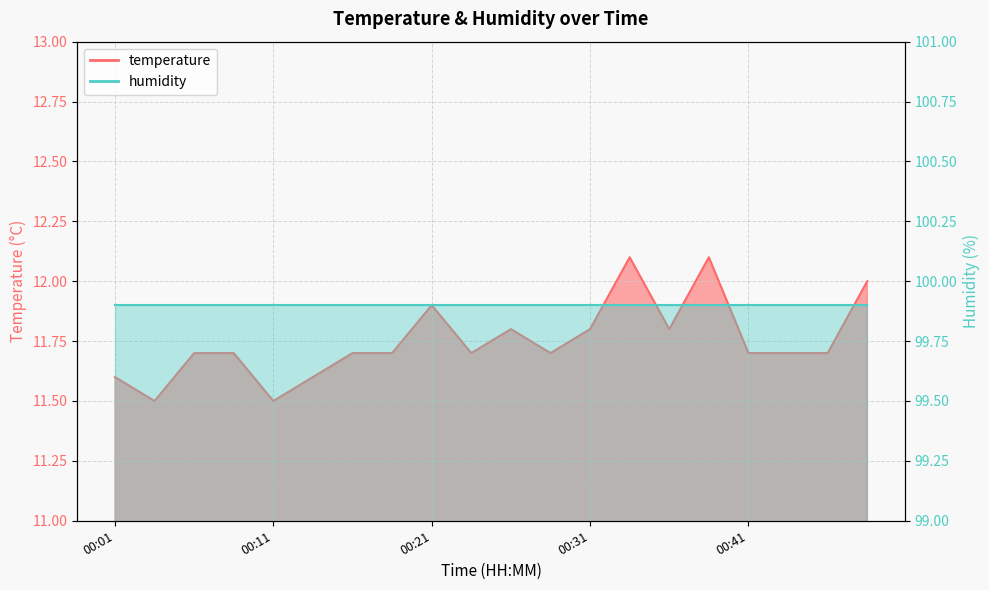

At which category does the data reach its first local peak?

00:21